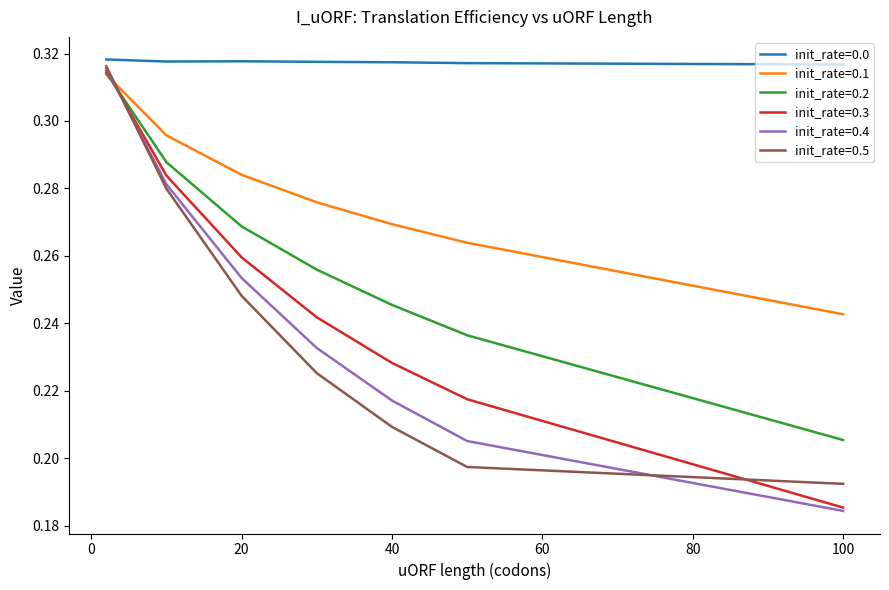

What is the difference between the maximum and minimum values in the init_rate=0.4 series?

0.1